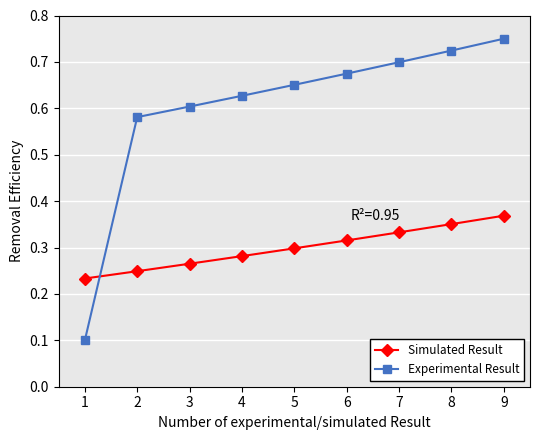

What is the sum of the Experimental Result values at 3 and 6?

1.3